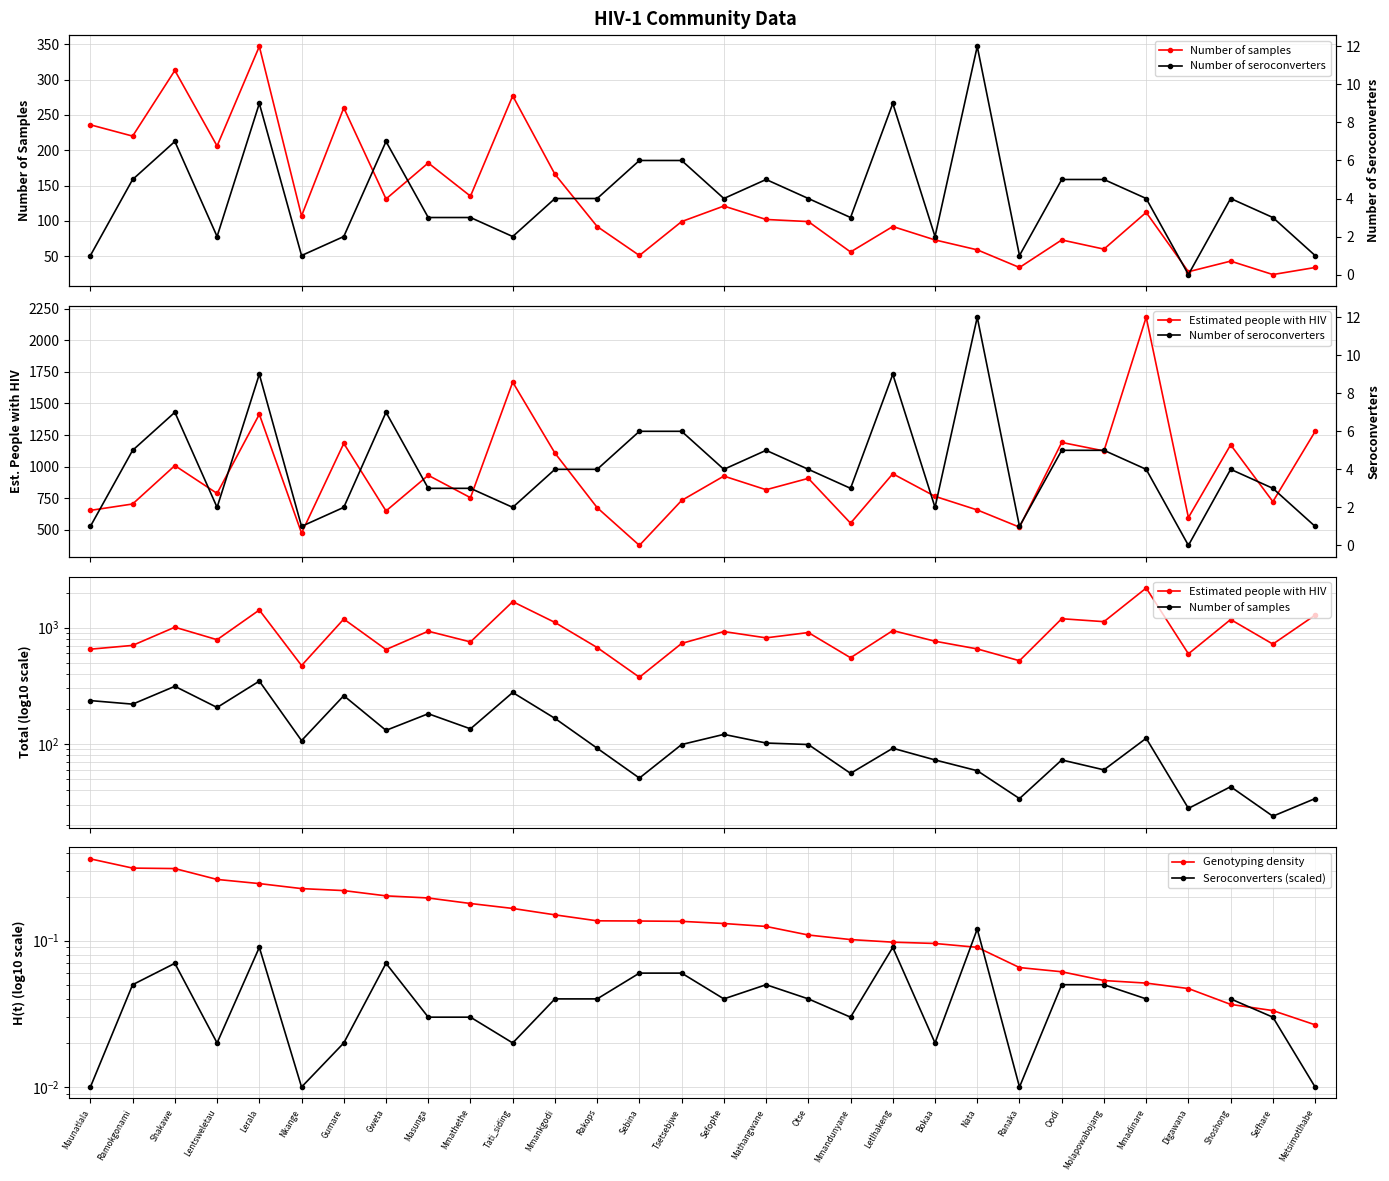

What is the difference between the Estimated people with HIV values at Mmadinare and Letlhakeng?

1241.7